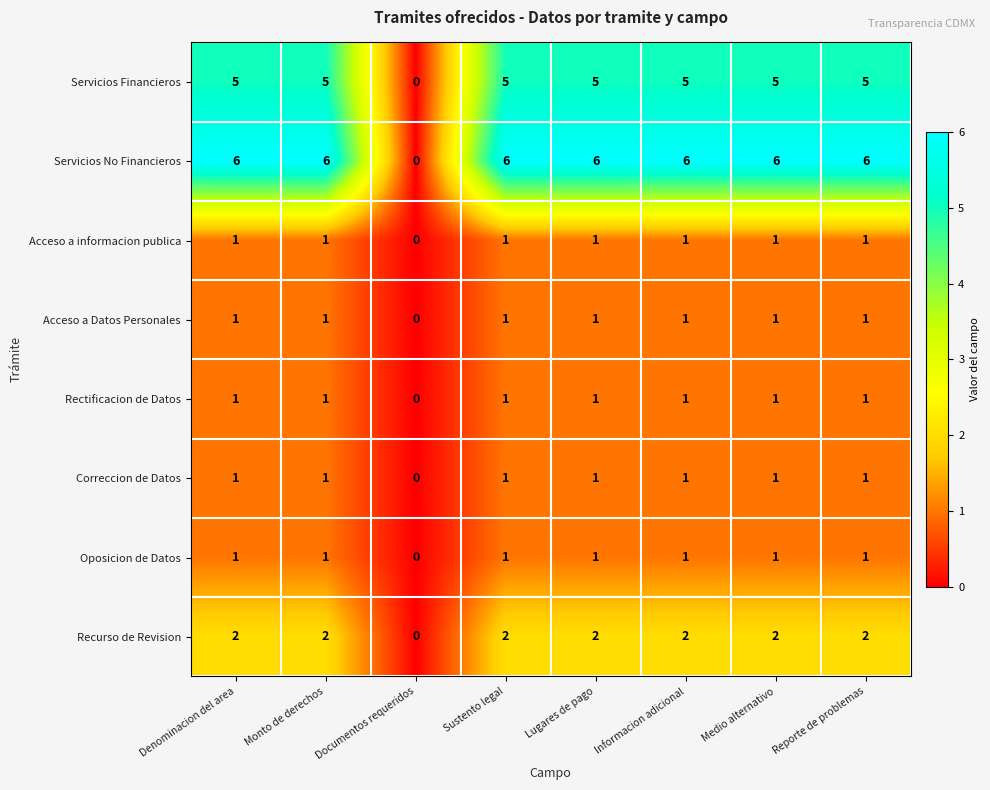

Count the Correccion de Datos values in the range 1 to 2.

7